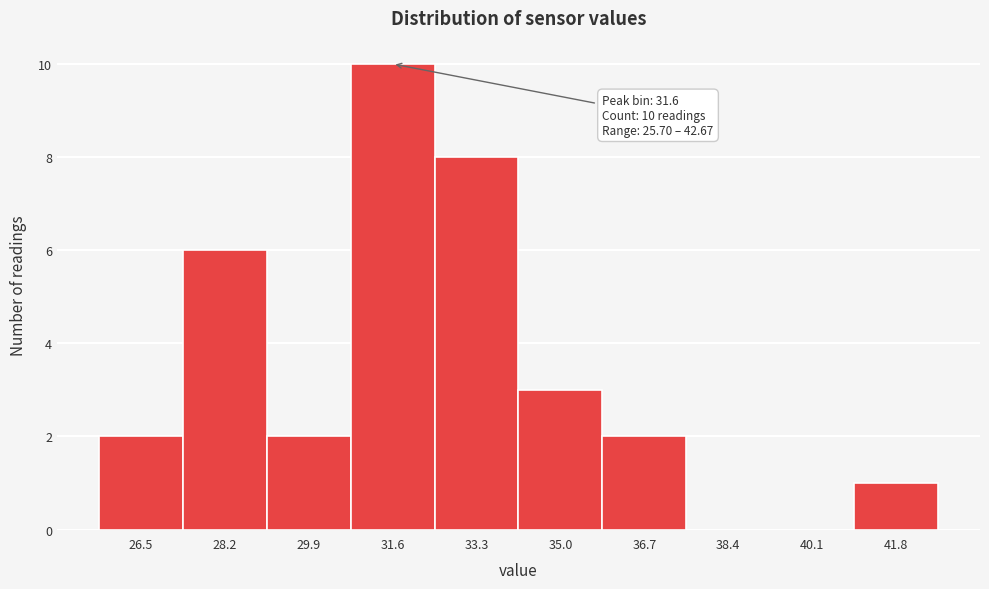

Which range on the x-axis has the tallest bar?

30.8 to 32.4